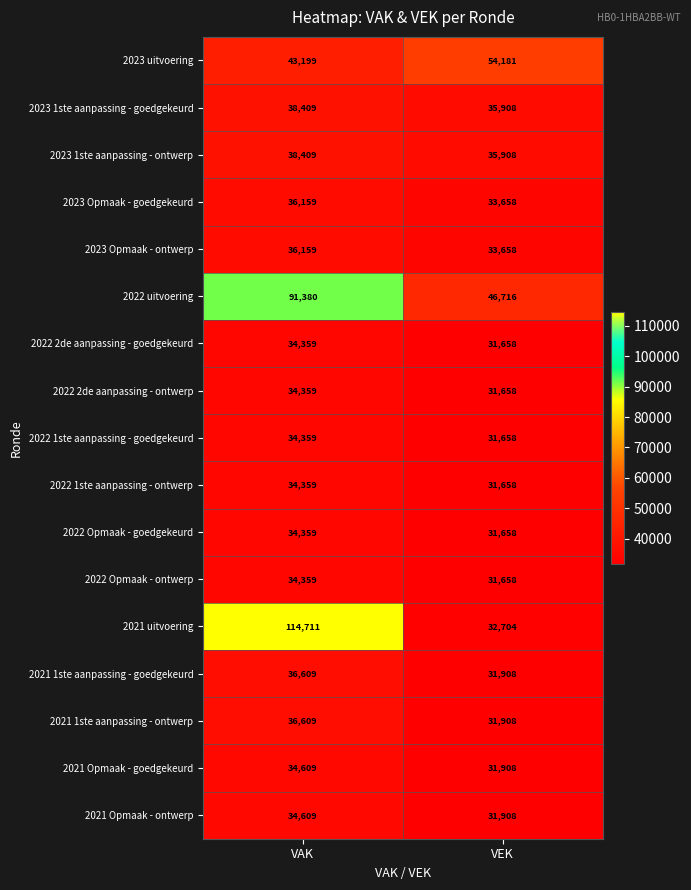

At how many categories does at least one series exceed 37081?

2